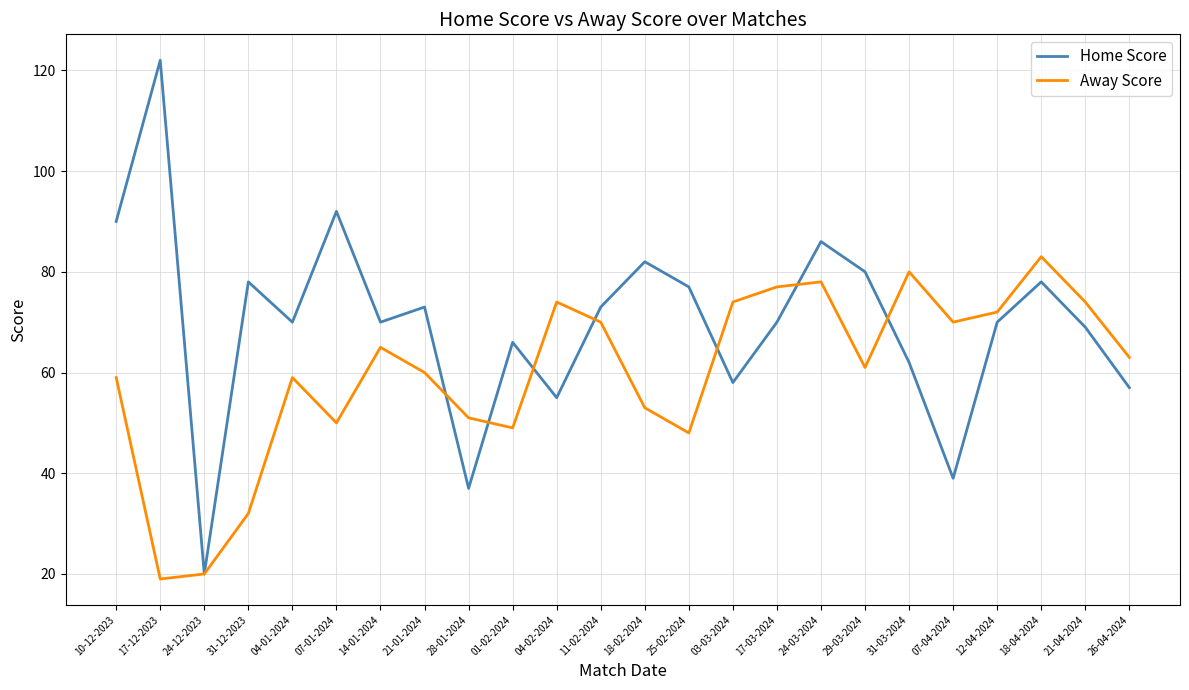

In Home Score, how many points are higher than both neighbors (excluding endpoints)?

8